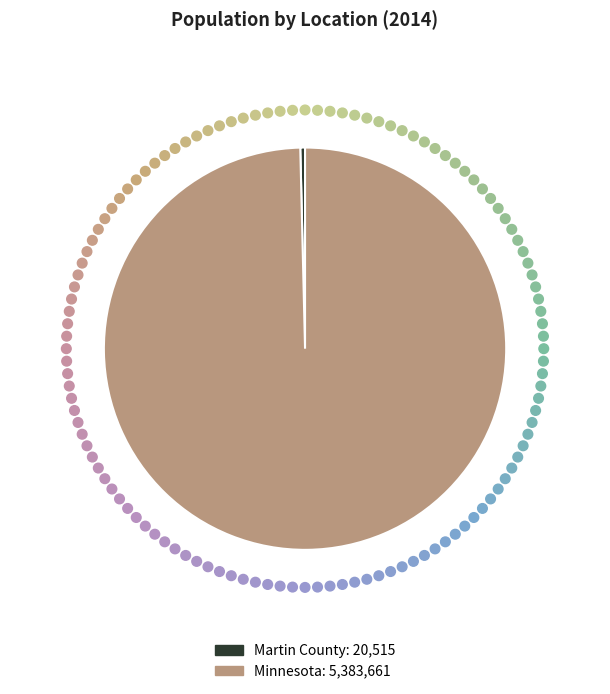

Do Martin County and Minnesota together represent more than half of the pie?

Yes